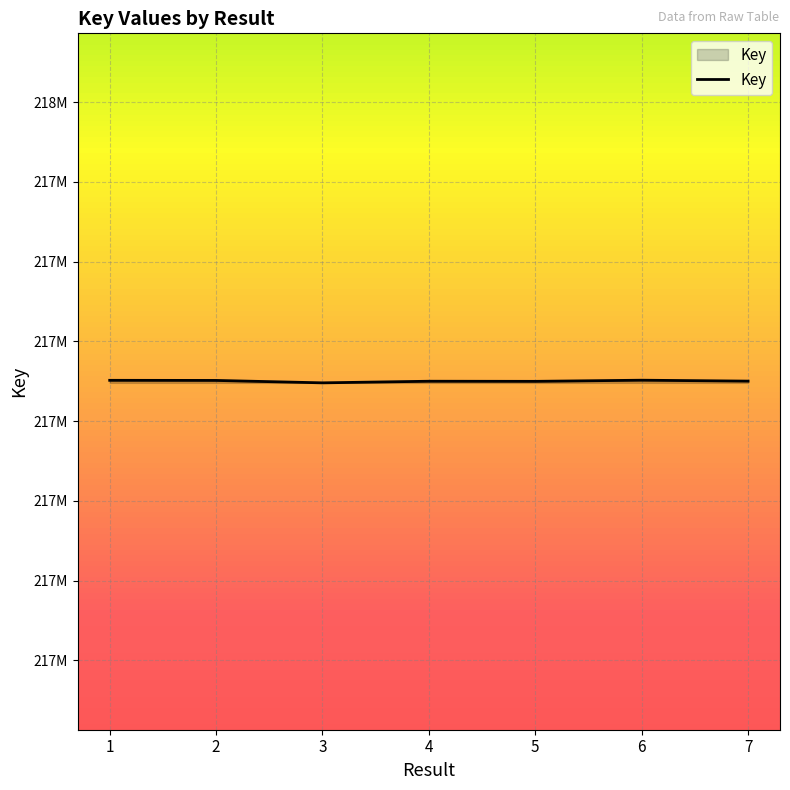

Between 3 and 7, which is larger?

7